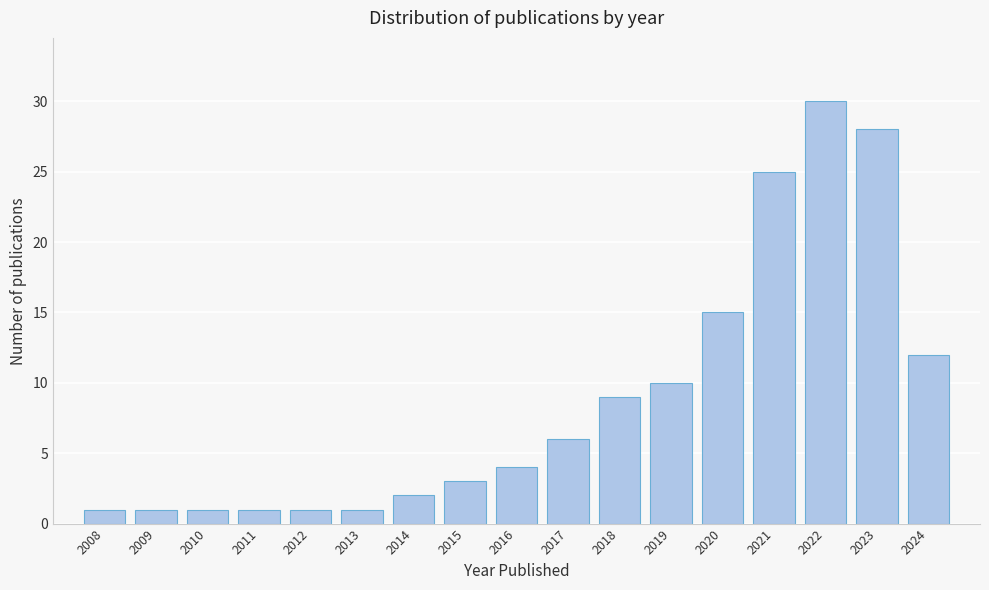

Reading right to left, what are all the values shown in this chart?

2024=12	2023=28	2022=30	2021=25	2020=15	2019=10	2018=9	2017=6	2016=4	2015=3	2014=2	2013=1	2012=1	2011=1	2010=1	2009=1	2008=1